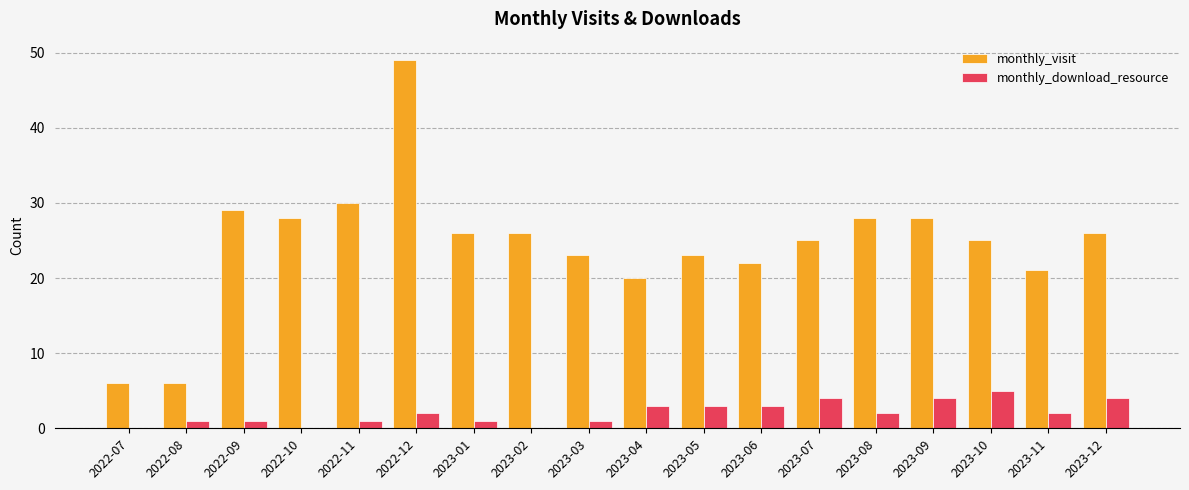

How many groups of bars are there?

18